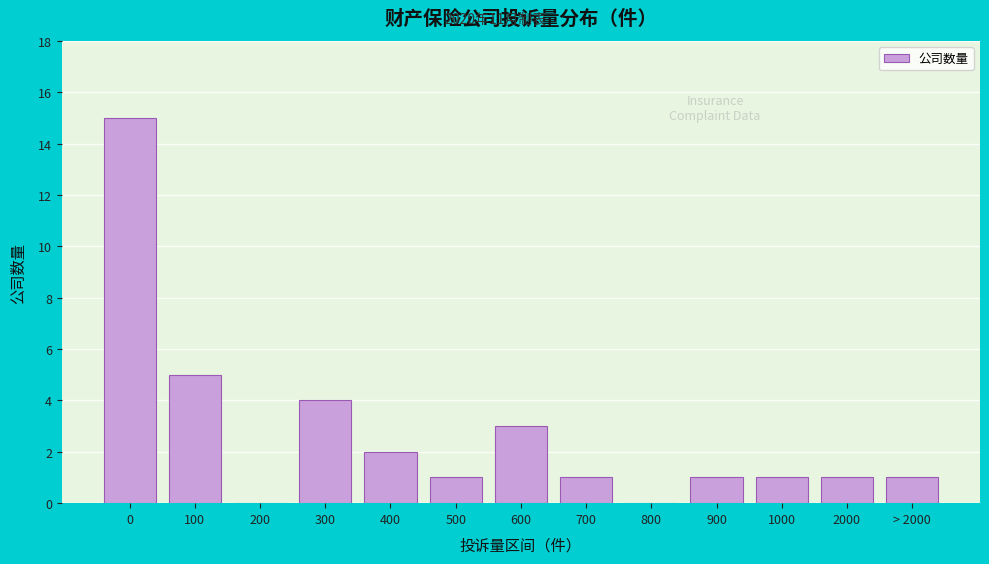

Reading left to right, transcribe all the data shown in this chart.

0=15	100=5	200=0	300=4	400=2	500=1	600=3	700=1	800=0	900=1	1000=1	2000=1	> 2000=1